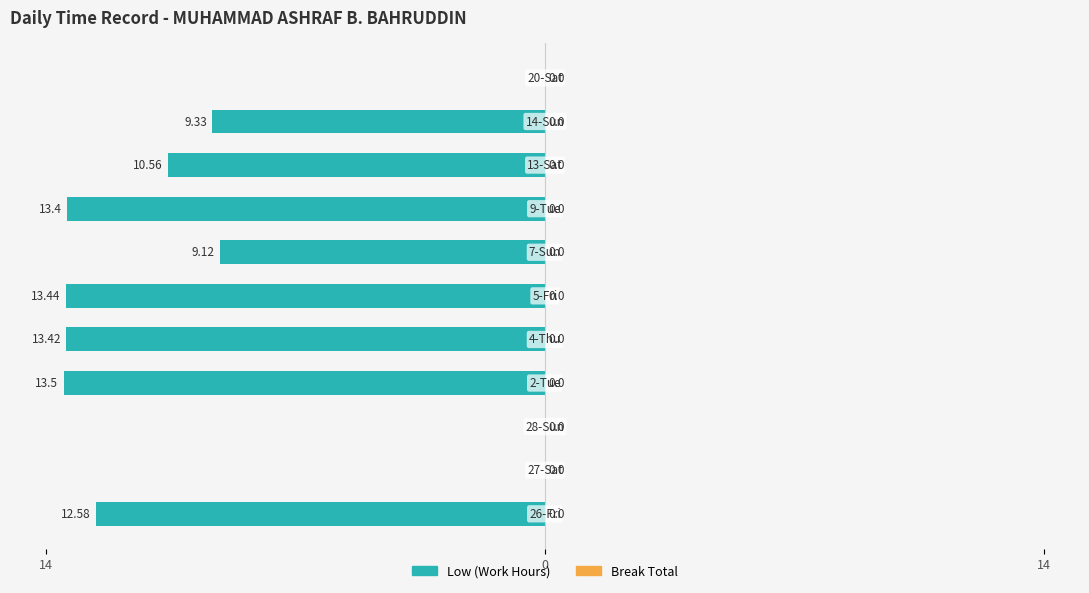

Are the bars horizontal?

Yes